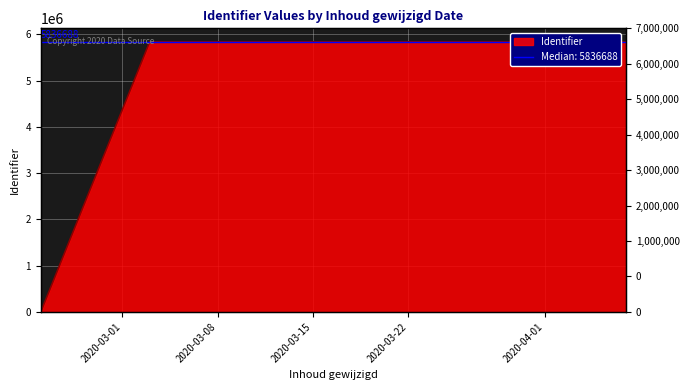

What is the change in value from 2020-04-07 to 2020-04-01?

+1